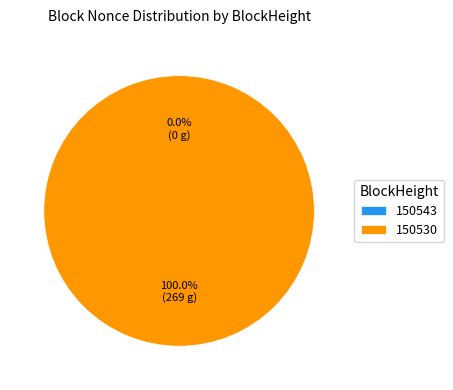

What portion of the pie excludes 150543?

100.0%